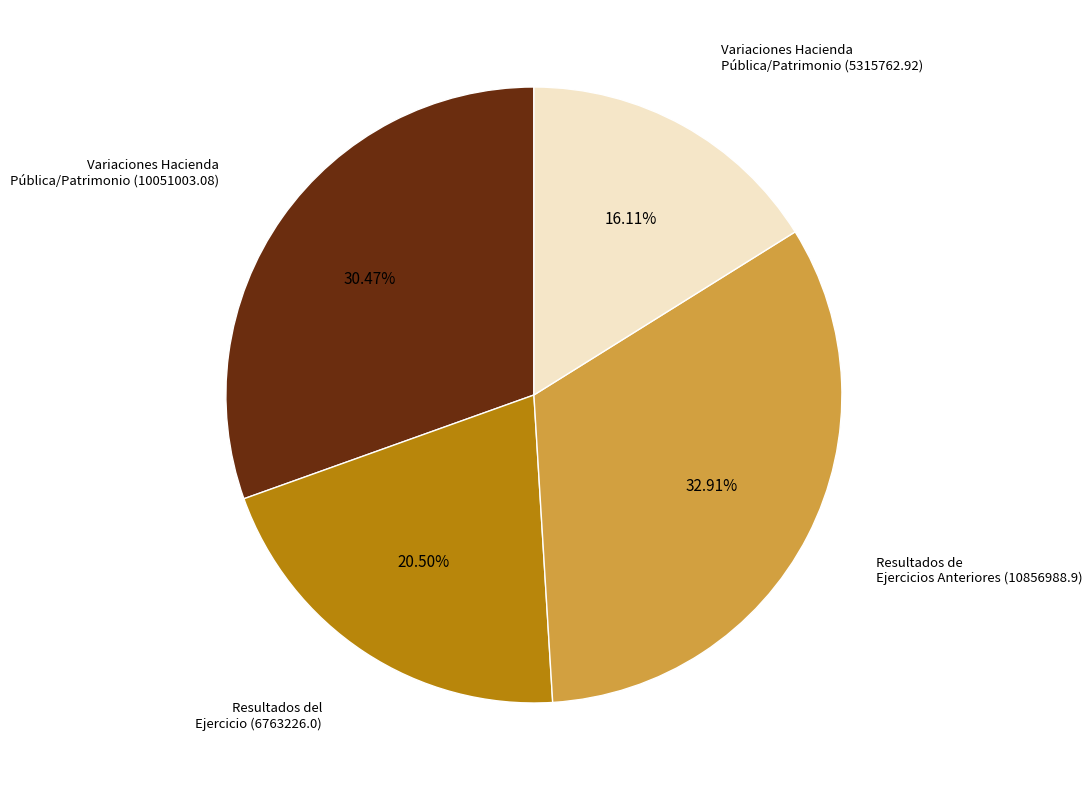

Is there a majority slice in this chart?

No